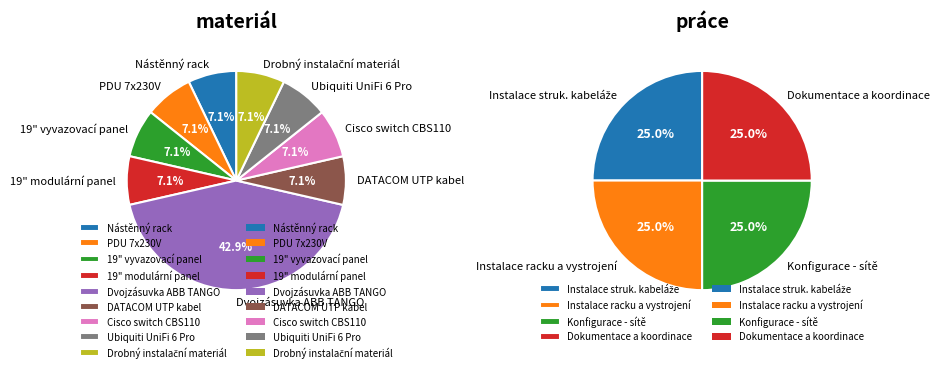

What percentage is the PDU 7x230V slice, to the nearest percent?

7%